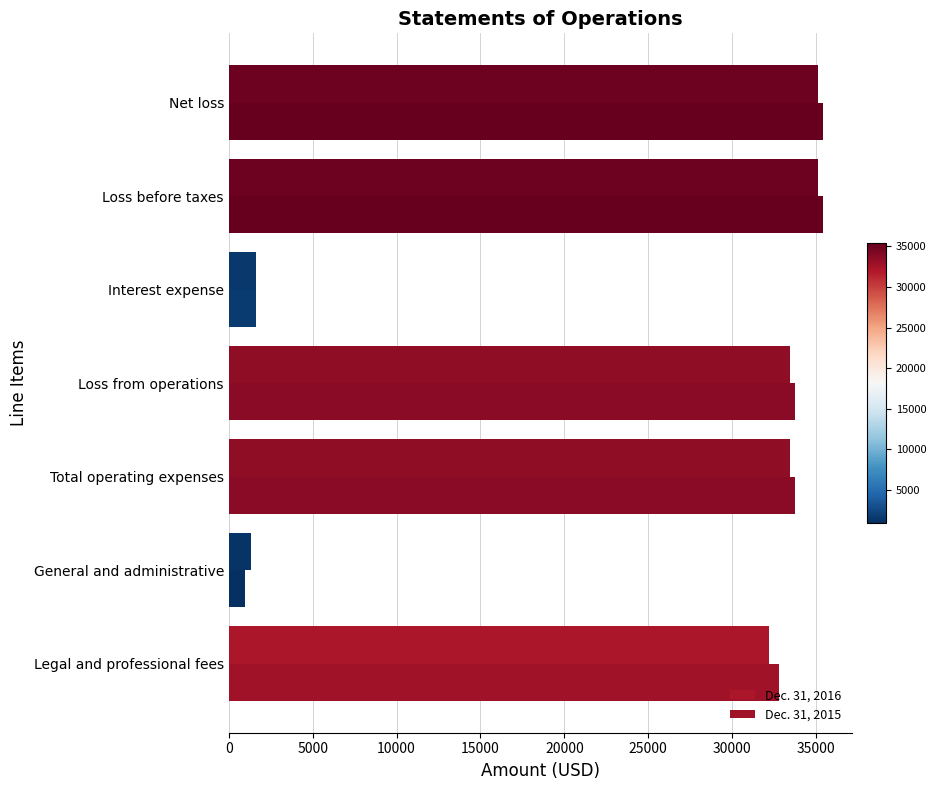

Reading left to right, transcribe all the data shown in this chart.

Dec. 31, 2016: 32186	1294	33480	33480	1618	35098	35098
Dec. 31, 2015: 32819	948	33767	33767	1627	35394	35394